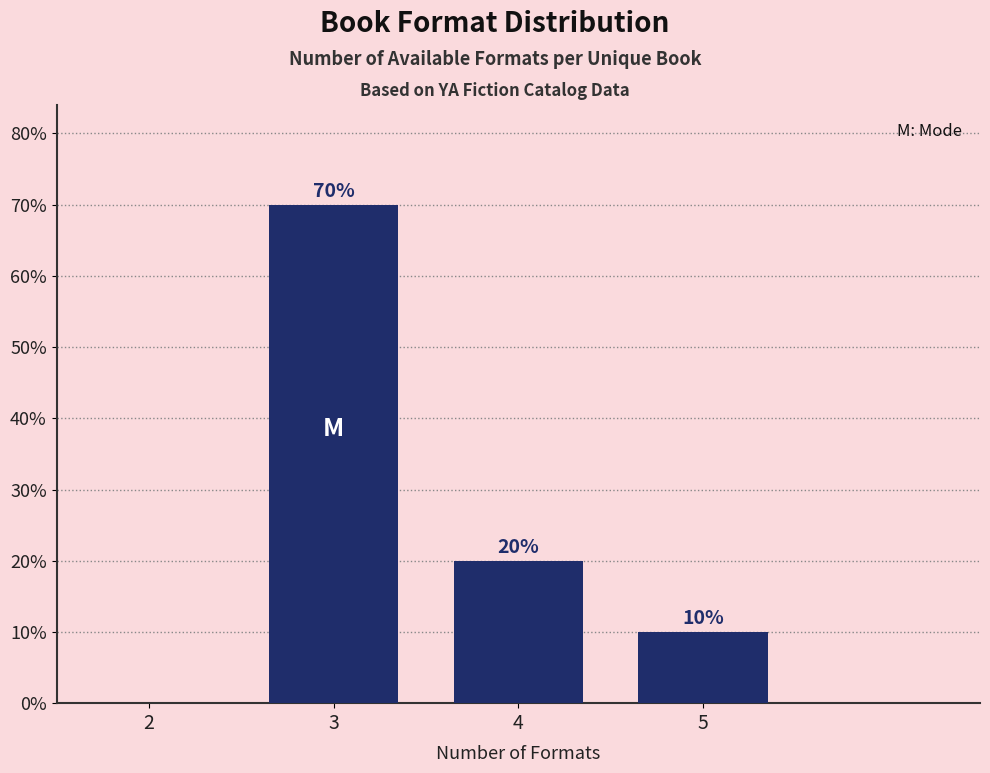

Reading left to right, what are all the values shown in this chart?

2=0	3=70	4=20	5=10